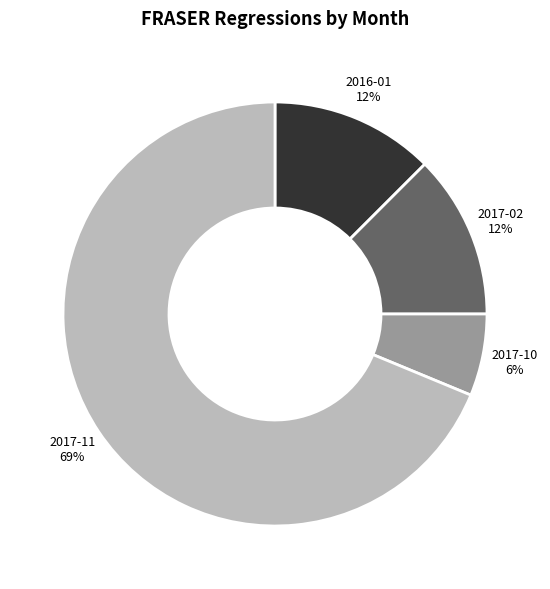

Is there a majority slice in this chart?

Yes